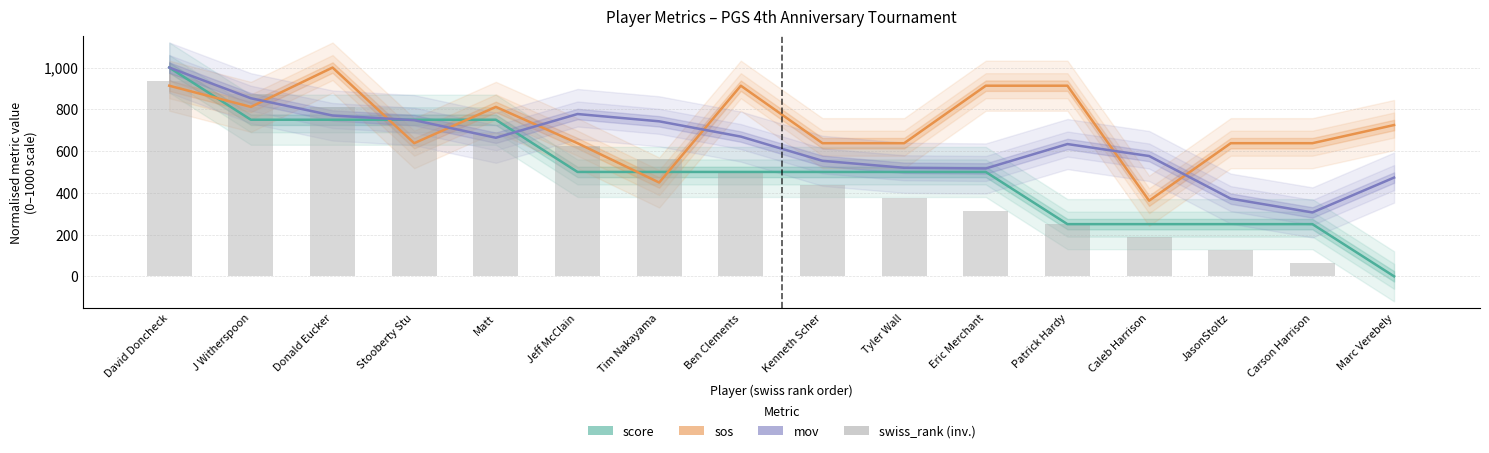

Reading left to right, what are all the values shown in this chart?

score: 1000.0	750.0	750.0	750.0	750.0	500.0	500.0	500.0	500.0	500.0	500.0	250.0	250.0	250.0	250.0	0.0
sos: 913.0	811.6	1000.0	637.7	811.6	637.7	449.3	913.0	637.7	637.7	913.0	913.0	362.3	637.7	637.7	724.6
mov: 1000.0	852.9	770.3	748.0	663.8	777.4	742.4	669.3	553.3	519.9	516.7	633.5	576.3	372.0	306.0	473.0
swiss_rank (inv.): 937.5	875.0	812.5	750.0	687.5	625.0	562.5	500.0	437.5	375.0	312.5	250.0	187.5	125.0	62.5	0.0